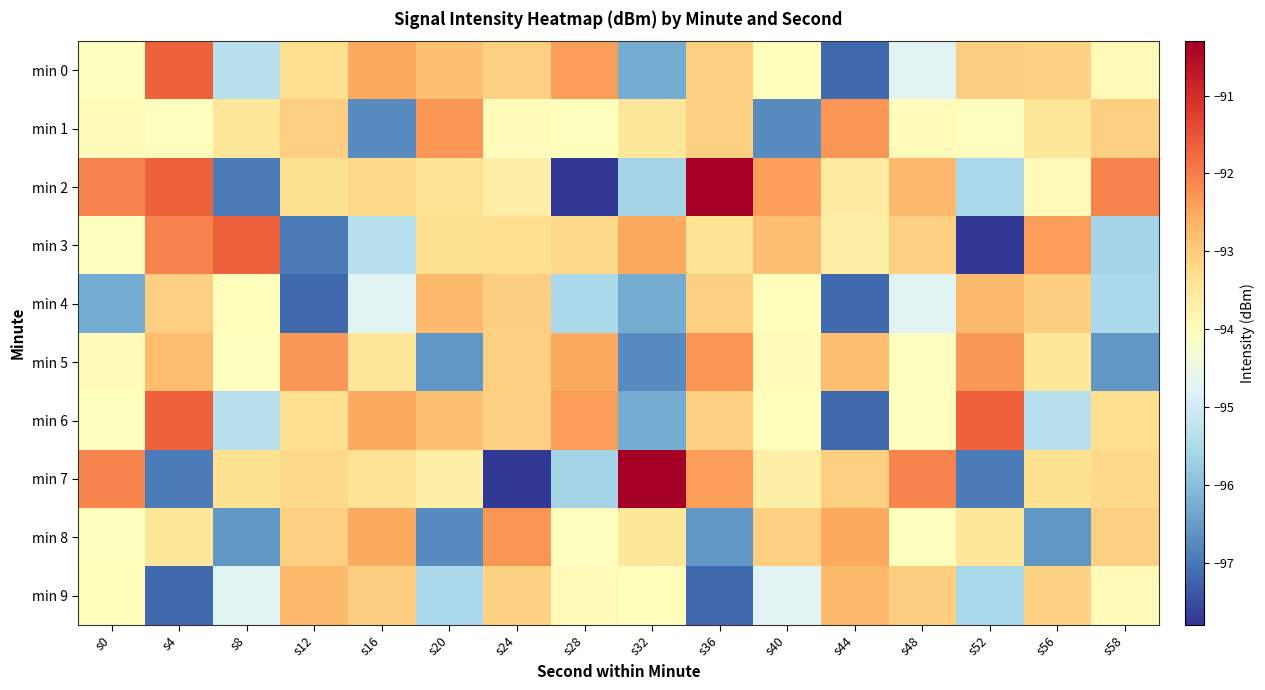

Reading left to right, what are all the values shown in this chart?

min 0: s0=-94.0	s4=-91.7	s8=-95.4	s12=-93.3	s16=-92.5	s20=-92.8	s24=-93.1	s28=-92.4	s32=-96.3	s36=-93.1	s40=-94.0	s44=-97.2	s48=-94.7	s52=-93.0	s56=-93.1	s58=-93.9
min 1: s0=-94.0	s4=-94.0	s8=-93.5	s12=-93.1	s16=-96.7	s20=-92.3	s24=-94.0	s28=-94.0	s32=-93.5	s36=-93.1	s40=-96.7	s44=-92.3	s48=-94.0	s52=-94.0	s56=-93.5	s58=-93.1
min 2: s0=-92.1	s4=-91.7	s8=-96.9	s12=-93.3	s16=-93.2	s20=-93.4	s24=-93.7	s28=-97.8	s32=-95.6	s36=-90.3	s40=-92.4	s44=-93.6	s48=-92.8	s52=-95.5	s56=-93.9	s58=-92.1
min 3: s0=-94.0	s4=-92.1	s8=-91.7	s12=-96.9	s16=-95.4	s20=-93.3	s24=-93.3	s28=-93.2	s32=-92.5	s36=-93.4	s40=-92.8	s44=-93.7	s48=-93.1	s52=-97.8	s56=-92.4	s58=-95.6
min 4: s0=-96.3	s4=-93.1	s8=-94.0	s12=-97.2	s16=-94.7	s20=-92.8	s24=-93.0	s28=-95.5	s32=-96.3	s36=-93.1	s40=-94.0	s44=-97.2	s48=-94.7	s52=-92.8	s56=-93.0	s58=-95.5
min 5: s0=-94.0	s4=-92.8	s8=-94.0	s12=-92.3	s16=-93.5	s20=-96.6	s24=-93.1	s28=-92.5	s32=-96.7	s36=-92.3	s40=-94.0	s44=-92.8	s48=-94.0	s52=-92.3	s56=-93.5	s58=-96.6
min 6: s0=-94.0	s4=-91.7	s8=-95.4	s12=-93.3	s16=-92.5	s20=-92.8	s24=-93.1	s28=-92.4	s32=-96.3	s36=-93.1	s40=-94.0	s44=-97.2	s48=-94.0	s52=-91.7	s56=-95.4	s58=-93.3
min 7: s0=-92.1	s4=-96.9	s8=-93.3	s12=-93.2	s16=-93.4	s20=-93.7	s24=-97.8	s28=-95.6	s32=-90.3	s36=-92.4	s40=-93.7	s44=-93.1	s48=-92.1	s52=-96.9	s56=-93.3	s58=-93.2
min 8: s0=-94.0	s4=-93.5	s8=-96.6	s12=-93.1	s16=-92.5	s20=-96.7	s24=-92.3	s28=-94.0	s32=-93.5	s36=-96.6	s40=-93.1	s44=-92.5	s48=-94.0	s52=-93.5	s56=-96.6	s58=-93.1
min 9: s0=-94.0	s4=-97.2	s8=-94.7	s12=-92.8	s16=-93.0	s20=-95.5	s24=-93.1	s28=-93.9	s32=-94.0	s36=-97.2	s40=-94.7	s44=-92.8	s48=-93.0	s52=-95.5	s56=-93.1	s58=-93.9